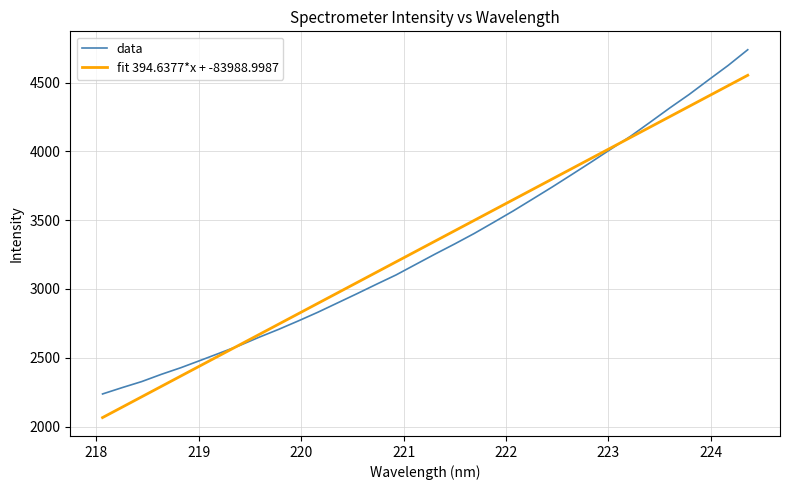

How many lines are shown in the chart?

2